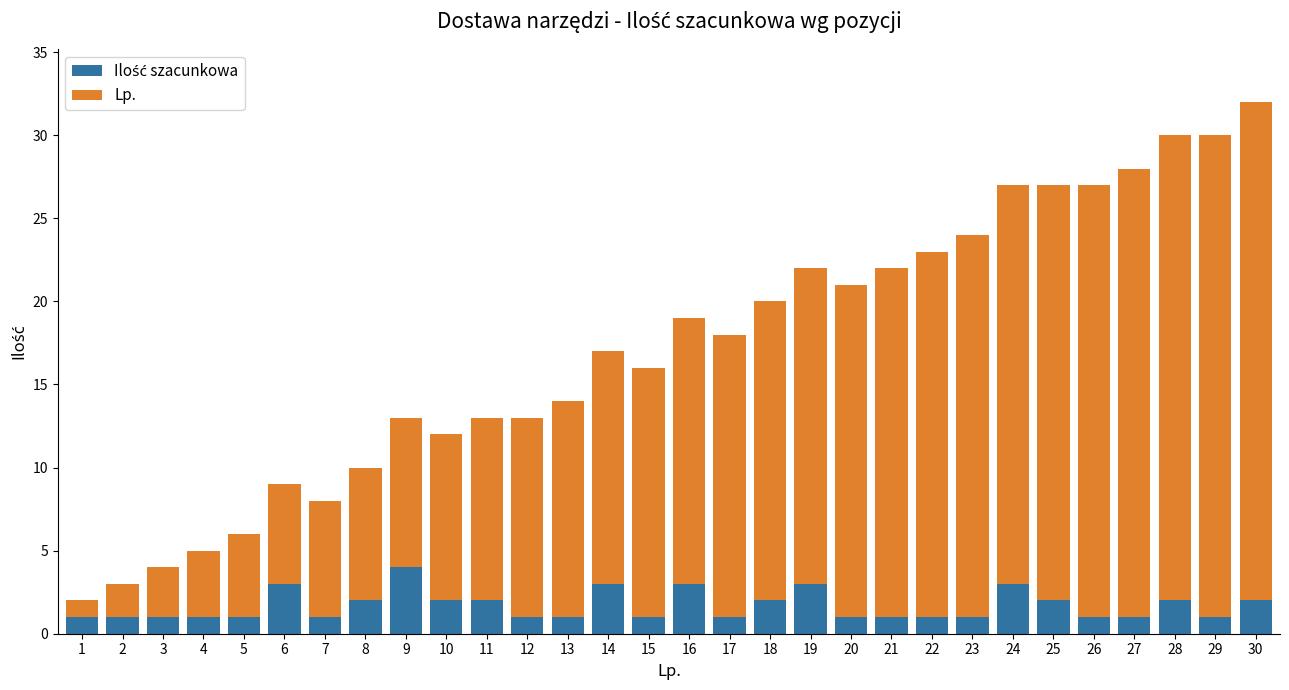

At which category is the sum across all series the highest?

30